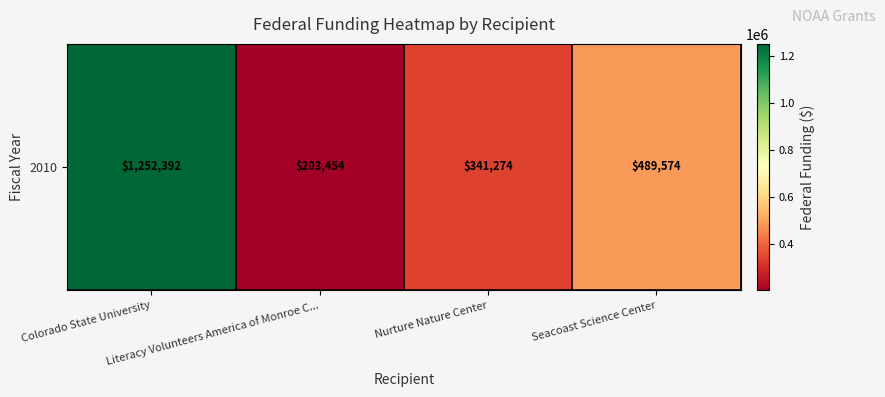

What is the maximum value shown in the chart?

1252392